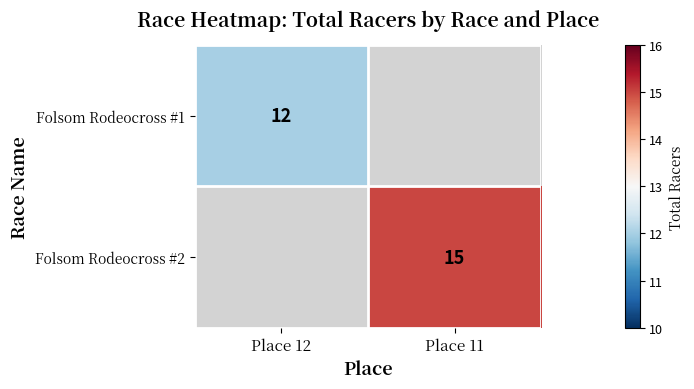

Is it true that Folsom Rodeocross #1 equals 19 at Place 12?

False